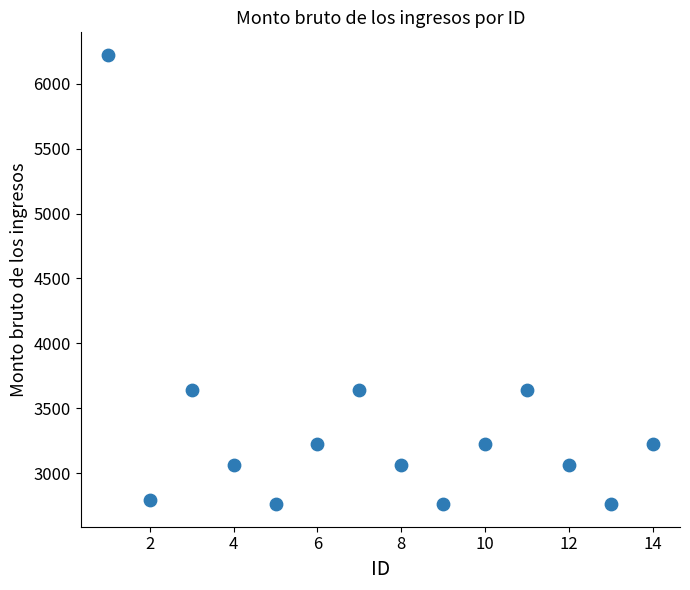

What is the range of Y values (max minus min)?

3461.5